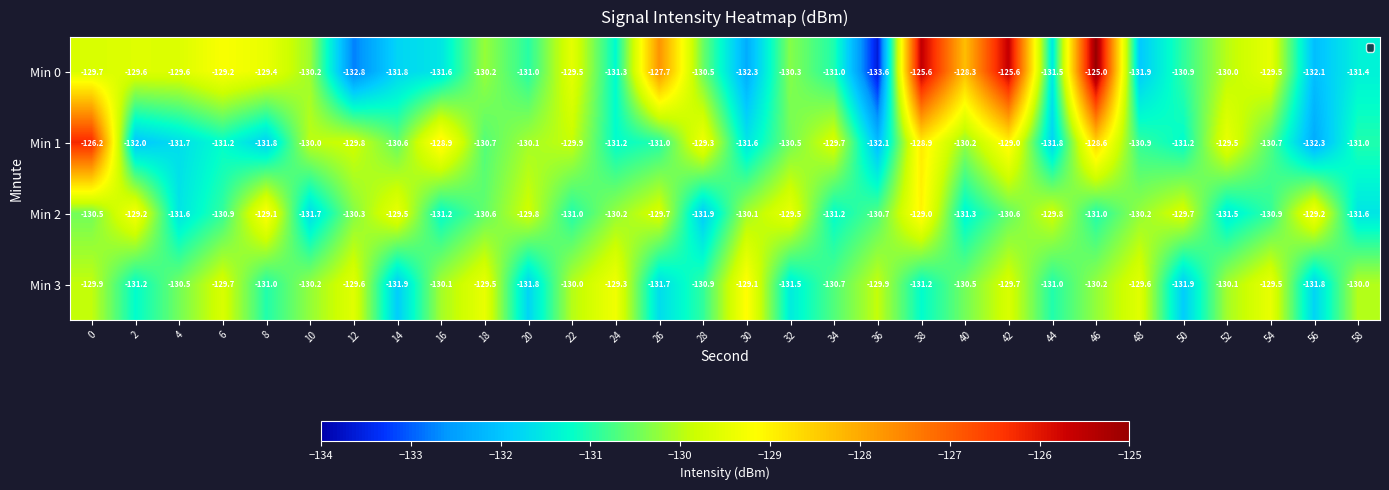

At how many categories does at least one series exceed -132?

30